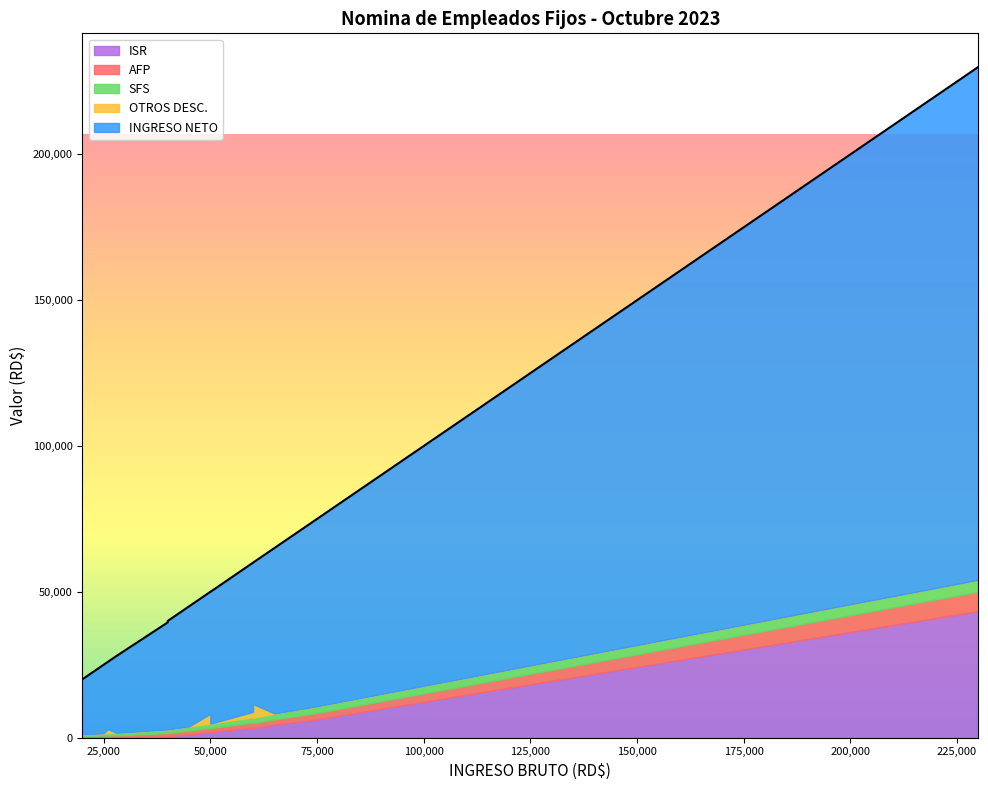

Reading left to right, what are all the values shown in this chart?

INGRESO NETO: RAMON PEREZ=175867.5	DELFINA TAVERAS=56705.9	JUAN UREÑA=64233.1	JULIZA YNOSON=37168.3	QUISQUEYA CABREJA=23062.4	RHINA GARCIA=36668.3	BELGICA ESTEVEZ=41790.0	RAFAEL RODRIGUEZ=26320.2	DANNY PEREZ=18793.0	FELIPE DIAZ=18793.0	MISHEL LUCIANO=20674.8	GIORDANY SANCHEZ=37168.3	EDGAR RAMIREZ=20674.8	ROSA HERNANDEZ=20674.8	EMMANUEL FERNANDEZ=41167.2	RONALD NIN=23497.5	RUDELCA ESPINAL=18793.0	JOSE DE LOS SANTOS=48424.1	RAFAEL MELO=45166.0	WILLIAN JIMENEZ=51169.1	SALADIN CONTRERAS=21521.6	SHELLEY SOLER=18793.0
AFP: RAMON PEREZ=6601.0	DELFINA TAVERAS=1865.5	JUAN UREÑA=2152.5	JULIZA YNOSON=1148.0	QUISQUEYA CABREJA=746.2	RHINA GARCIA=1148.0	BELGICA ESTEVEZ=1435.0	RAFAEL RODRIGUEZ=803.6	DANNY PEREZ=574.0	FELIPE DIAZ=574.0	MISHEL LUCIANO=631.4	GIORDANY SANCHEZ=1148.0	EDGAR RAMIREZ=631.4	ROSA HERNANDEZ=631.4	EMMANUEL FERNANDEZ=1291.5	RONALD NIN=717.5	RUDELCA ESPINAL=574.0	JOSE DE LOS SANTOS=1722.0	RAFAEL MELO=1435.0	WILLIAN JIMENEZ=1722.0	SALADIN CONTRERAS=657.2	SHELLEY SOLER=574.0
SFS: RAMON PEREZ=4098.5	DELFINA TAVERAS=1976.0	JUAN UREÑA=2280.0	JULIZA YNOSON=1216.0	QUISQUEYA CABREJA=790.4	RHINA GARCIA=1216.0	BELGICA ESTEVEZ=1520.0	RAFAEL RODRIGUEZ=851.2	DANNY PEREZ=608.0	FELIPE DIAZ=608.0	MISHEL LUCIANO=668.8	GIORDANY SANCHEZ=1216.0	EDGAR RAMIREZ=668.8	ROSA HERNANDEZ=668.8	EMMANUEL FERNANDEZ=1368.0	RONALD NIN=760.0	RUDELCA ESPINAL=608.0	JOSE DE LOS SANTOS=1824.0	RAFAEL MELO=1520.0	WILLIAN JIMENEZ=1824.0	SALADIN CONTRERAS=696.2	SHELLEY SOLER=608.0
OTROS DESC.: RAMON PEREZ=25.0	DELFINA TAVERAS=25.0	JUAN UREÑA=25.0	JULIZA YNOSON=25.0	QUISQUEYA CABREJA=1401.0	RHINA GARCIA=25.0	BELGICA ESTEVEZ=3401.0	RAFAEL RODRIGUEZ=25.0	DANNY PEREZ=25.0	FELIPE DIAZ=25.0	MISHEL LUCIANO=25.0	GIORDANY SANCHEZ=25.0	EDGAR RAMIREZ=25.0	ROSA HERNANDEZ=25.0	EMMANUEL FERNANDEZ=25.0	RONALD NIN=25.0	RUDELCA ESPINAL=25.0	JOSE DE LOS SANTOS=4781.2	RAFAEL MELO=0.0	WILLIAN JIMENEZ=1798.3	SALADIN CONTRERAS=25.0	SHELLEY SOLER=25.0
ISR: RAMON PEREZ=43408.0	DELFINA TAVERAS=4427.6	JUAN UREÑA=6309.4	JULIZA YNOSON=442.6	QUISQUEYA CABREJA=0.0	RHINA GARCIA=442.6	BELGICA ESTEVEZ=1854.0	RAFAEL RODRIGUEZ=0.0	DANNY PEREZ=0.0	FELIPE DIAZ=0.0	MISHEL LUCIANO=0.0	GIORDANY SANCHEZ=442.6	EDGAR RAMIREZ=0.0	ROSA HERNANDEZ=0.0	EMMANUEL FERNANDEZ=1148.3	RONALD NIN=0.0	RUDELCA ESPINAL=0.0	JOSE DE LOS SANTOS=3248.7	RAFAEL MELO=1854.0	WILLIAN JIMENEZ=3486.7	SALADIN CONTRERAS=0.0	SHELLEY SOLER=0.0